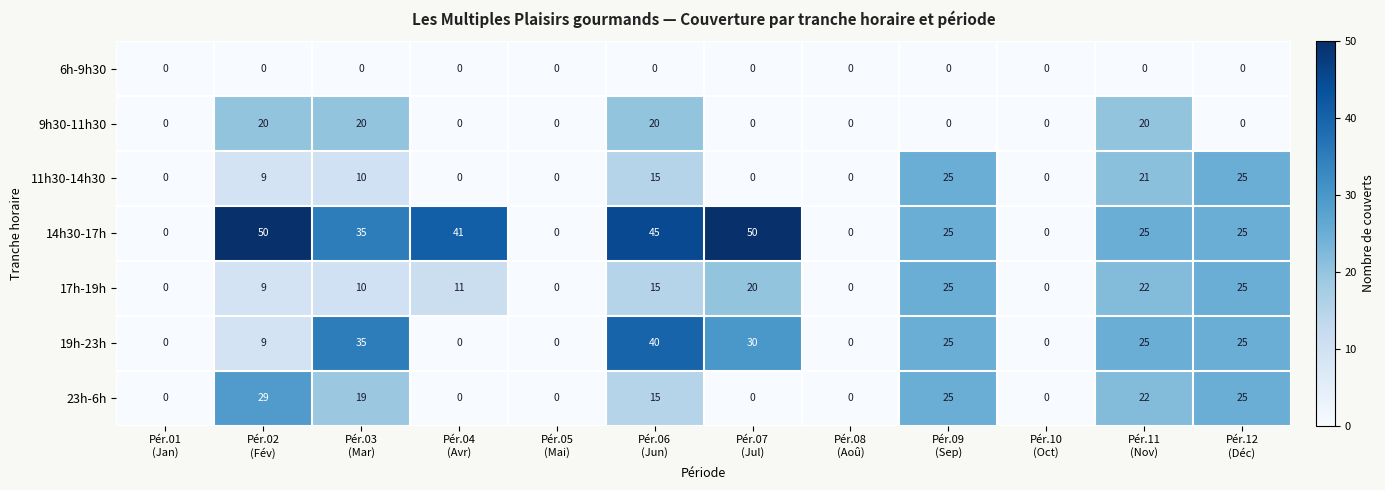

Count the number of data series in this chart.

7